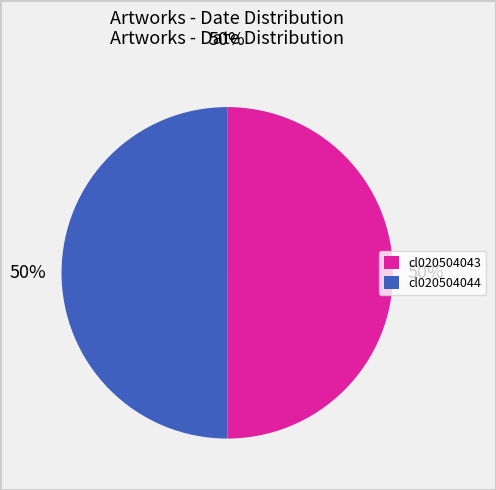

To the nearest percent, what is the combined percentage of cl020504044 and cl020504043?

100%